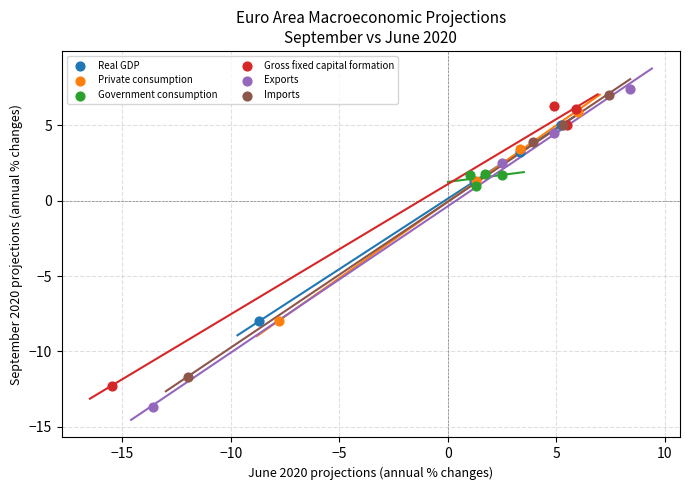

Which series has the widest spread of Y values?

Exports